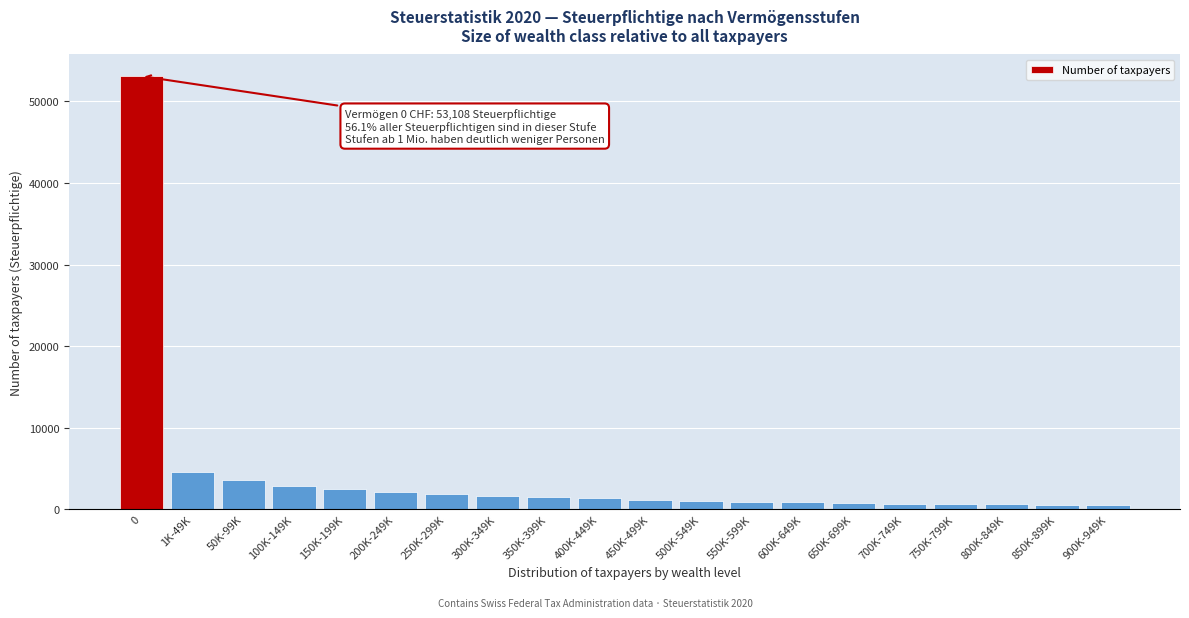

What is the greatest value displayed?

53108